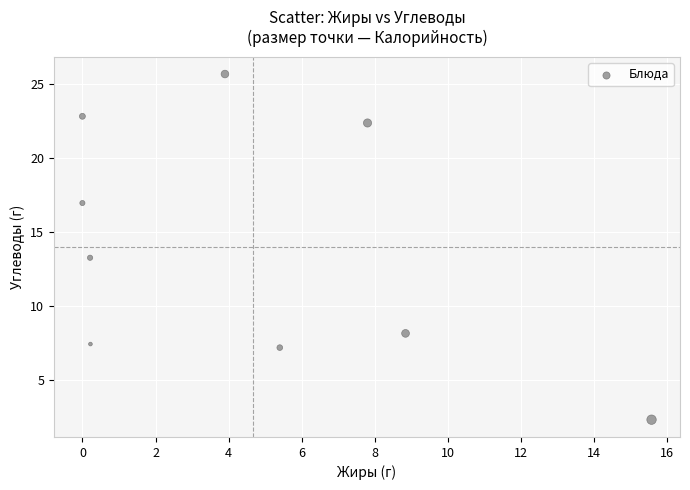

What is the range of X values (max minus min)?

15.6